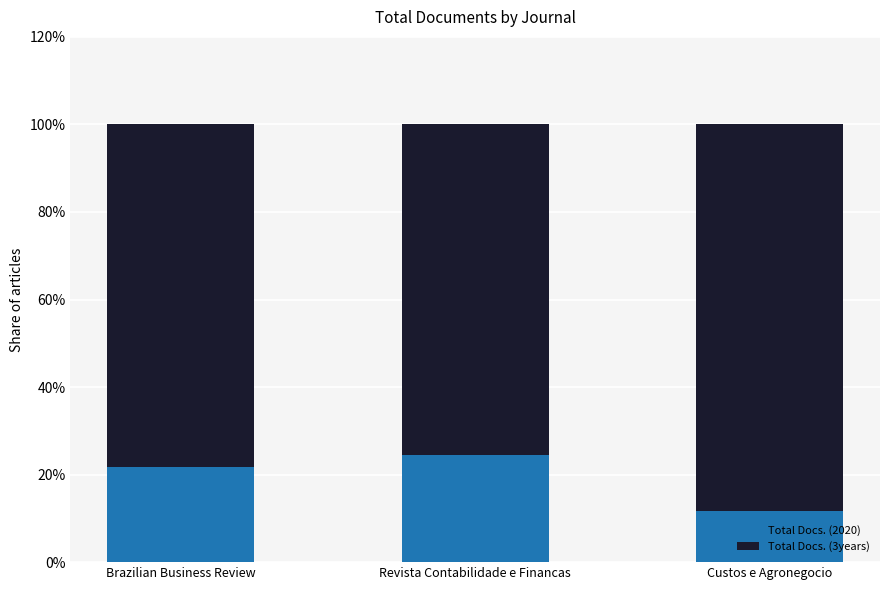

The Total Docs. (2020) series shows 11.8 at Custos e Agronegocio. True or false?

True